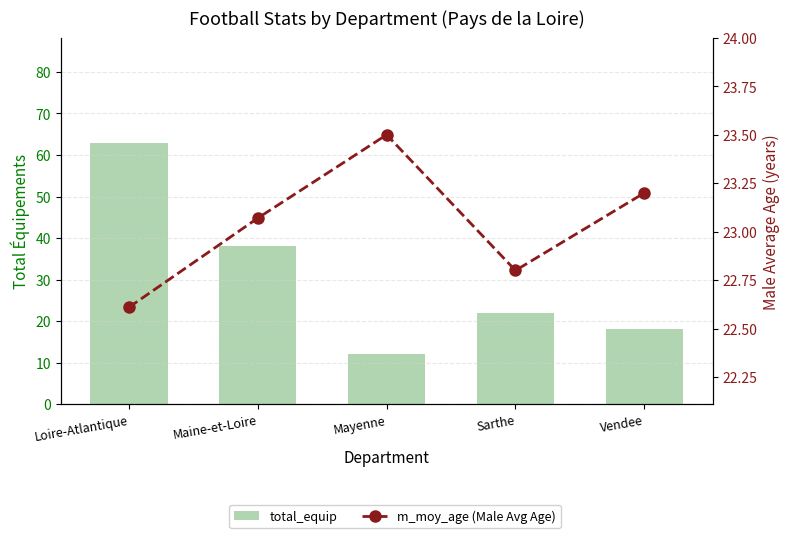

Which label corresponds to the largest value in the chart?

Loire-Atlantique